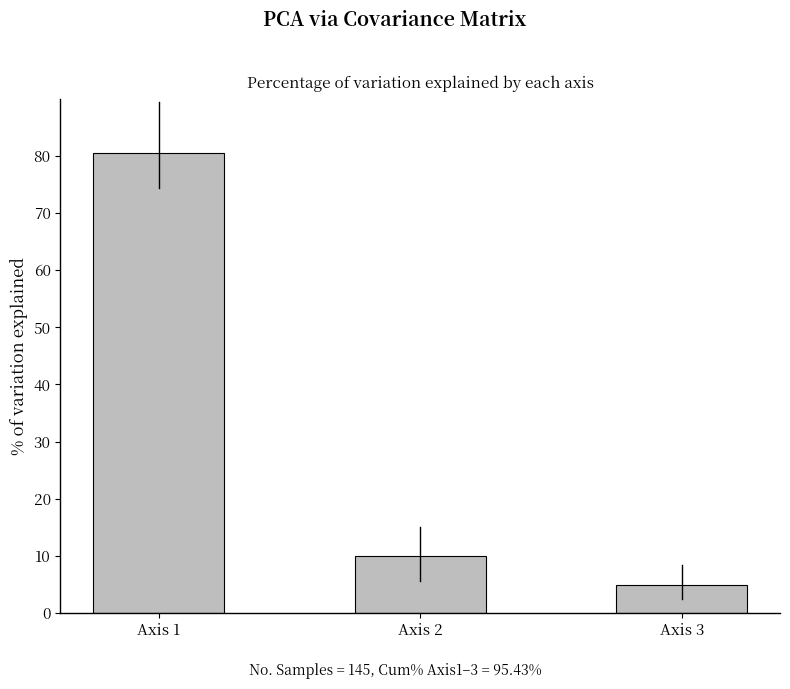

Rank the categories by value from lowest to highest.

Axis 3, Axis 2, Axis 1